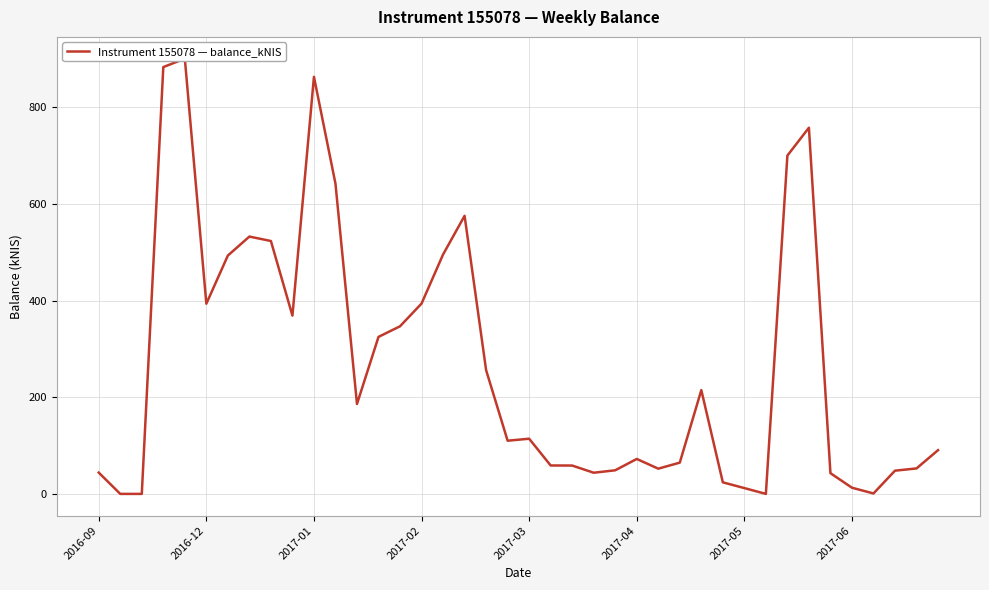

What is the sum of the values at 15 and 37?

441.8